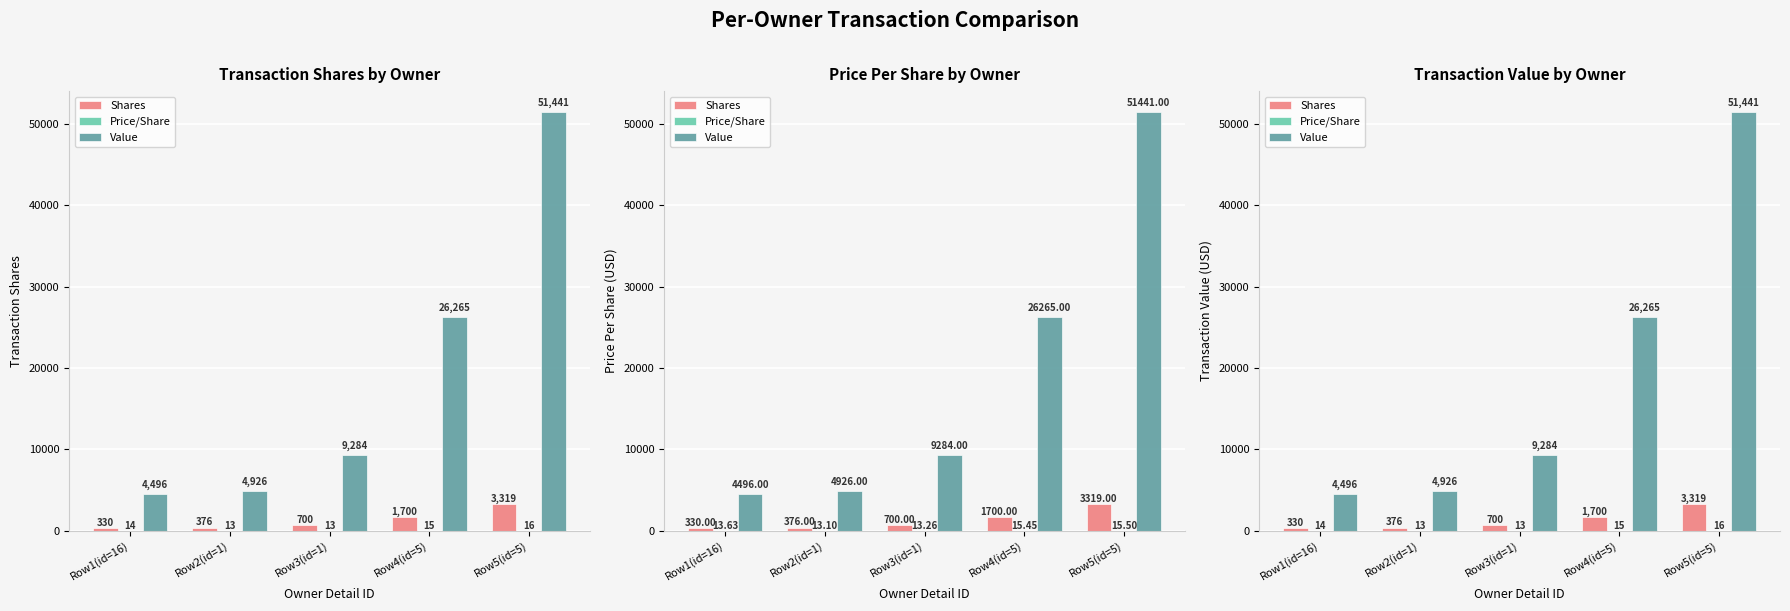

At which label does Shares first exceed 700?

Row4(id=5)